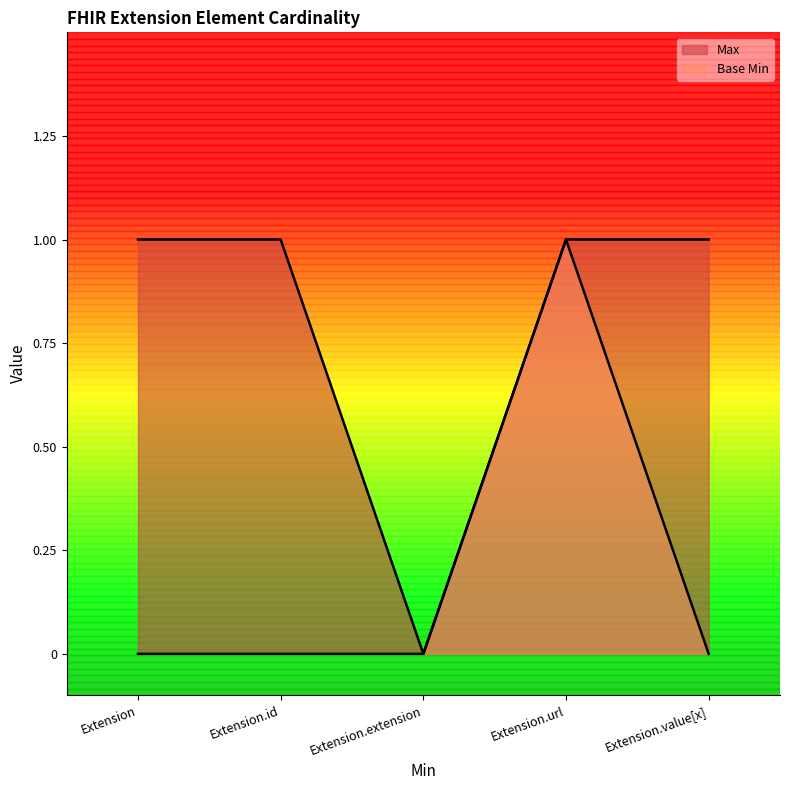

Count the Max values in the range 1 to 2.

4